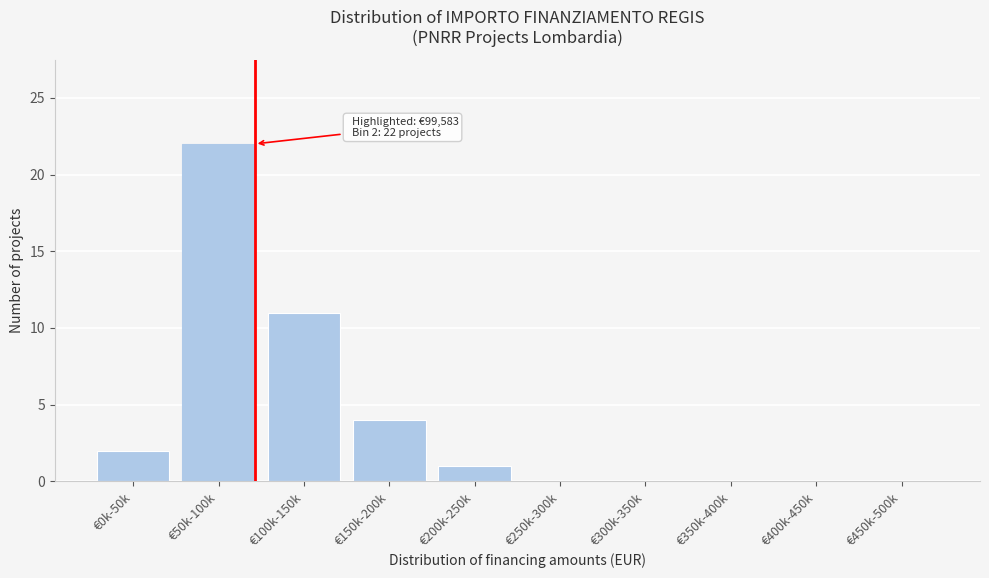

Reading right to left, what are all the values shown in this chart?

€450k-500k=0	€400k-450k=0	€350k-400k=0	€300k-350k=0	€250k-300k=0	€200k-250k=1	€150k-200k=4	€100k-150k=11	€50k-100k=22	€0k-50k=2